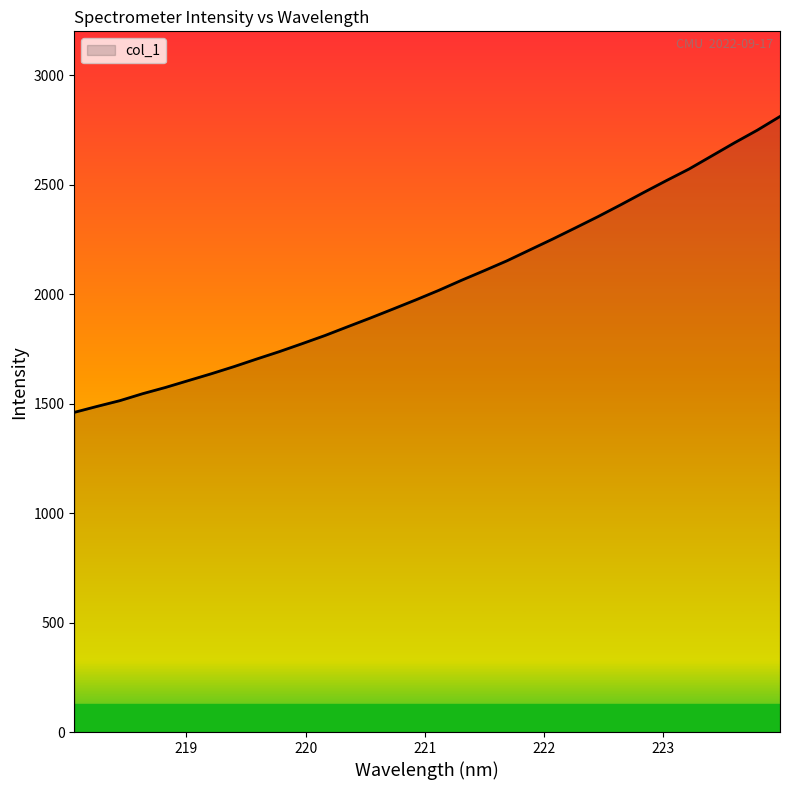

What is the difference between the maximum and minimum values?

1351.4